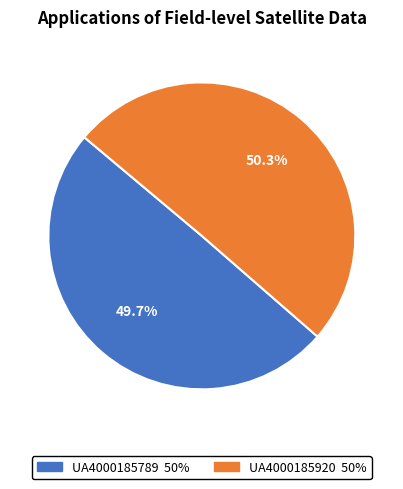

Rank the categories by value from lowest to highest.

UA4000185789, UA4000185920